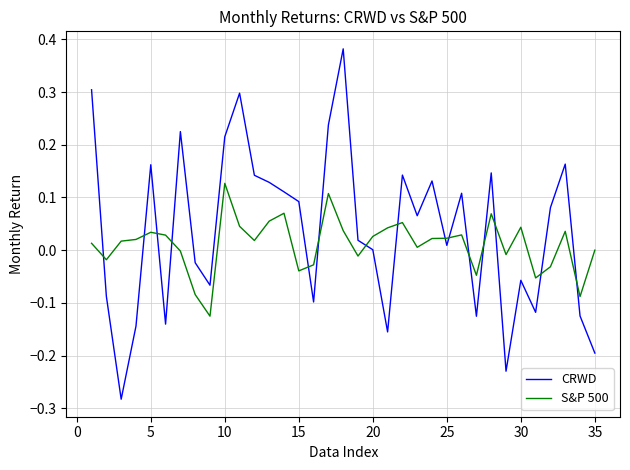

After their last crossing, which series has the higher values: S&P 500 or CRWD?

S&P 500